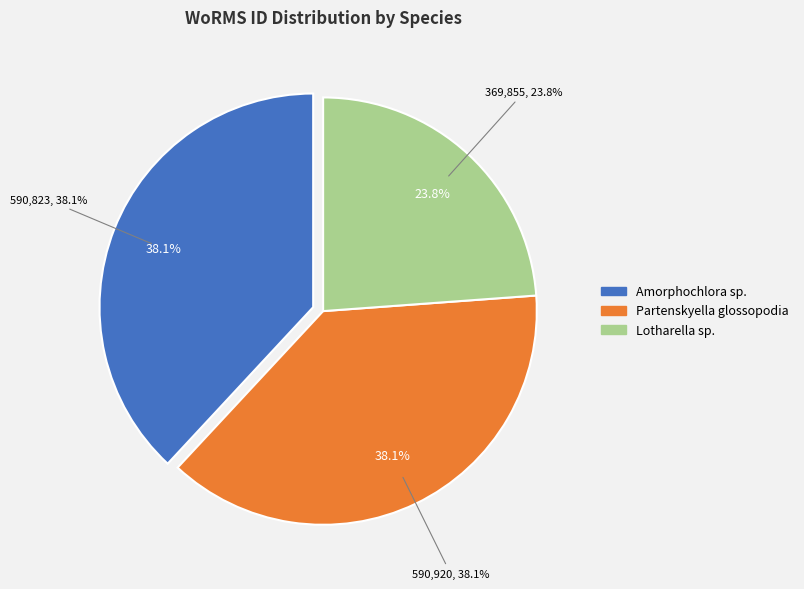

Rank the categories by value from lowest to highest.

Lotharella sp., Amorphochlora sp., Partenskyella glossopodia